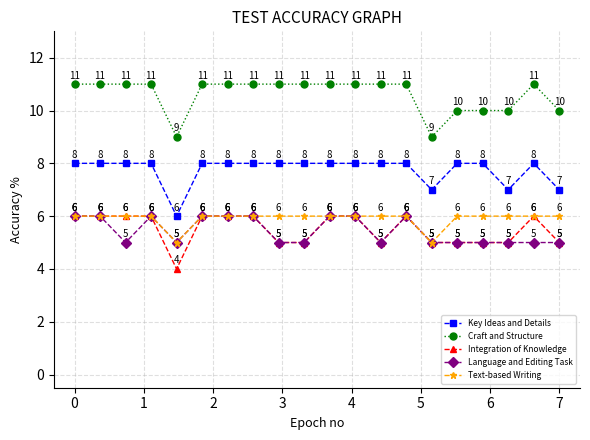

What is the highest value of the Text-based Writing series?

6